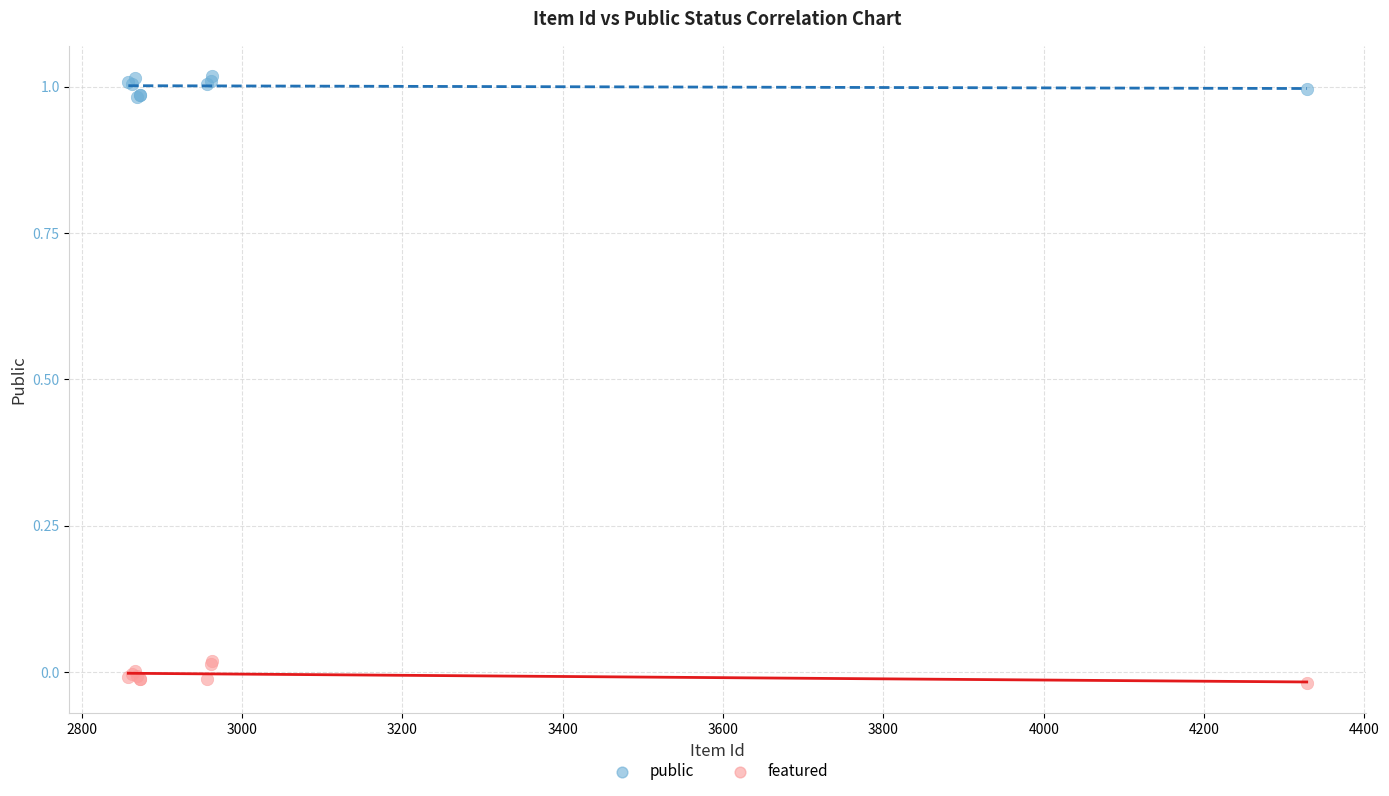

What is the X range (max minus min) for the scatter plot?

1470.0